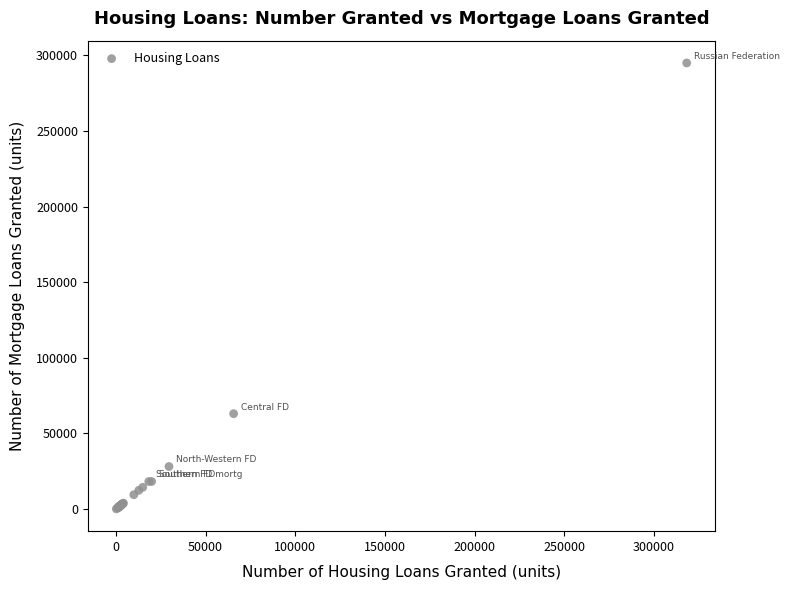

What Y value in the scatter plot is closest to 147529?

63097